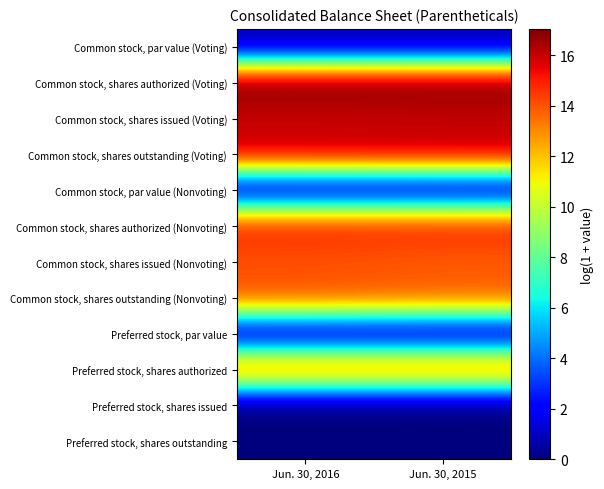

What is the total value across all series at Jun. 30, 2015?

107.4